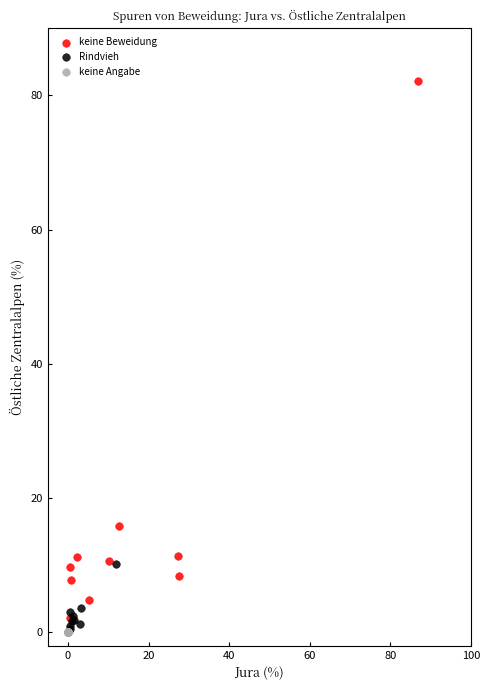

Which series contains the highest Y value?

keine Beweidung